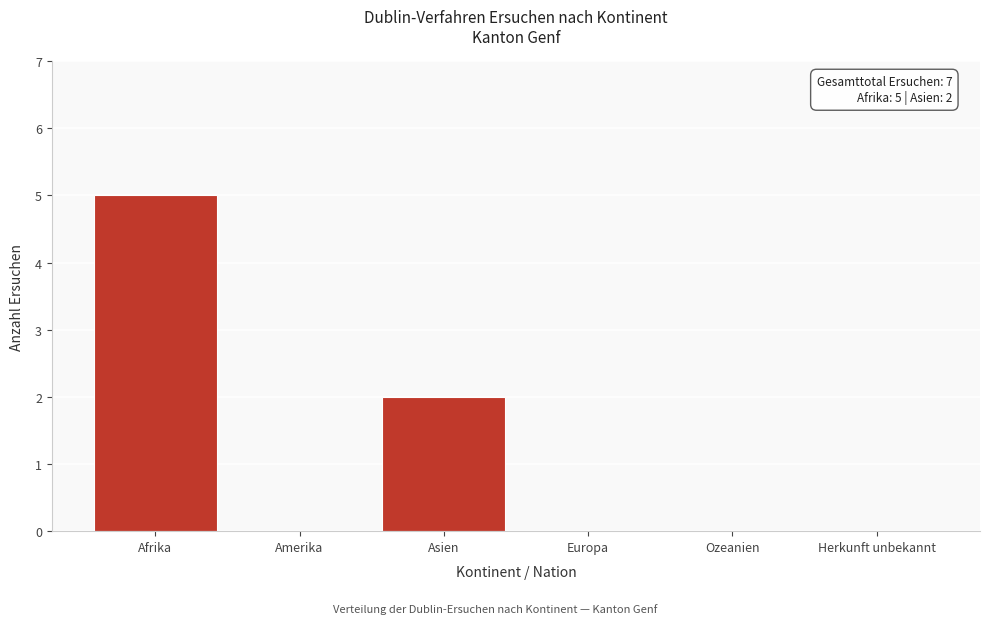

Reading left to right, transcribe all the data shown in this chart.

Afrika=5	Amerika=0	Asien=2	Europa=0	Ozeanien=0	Herkunft unbekannt=0